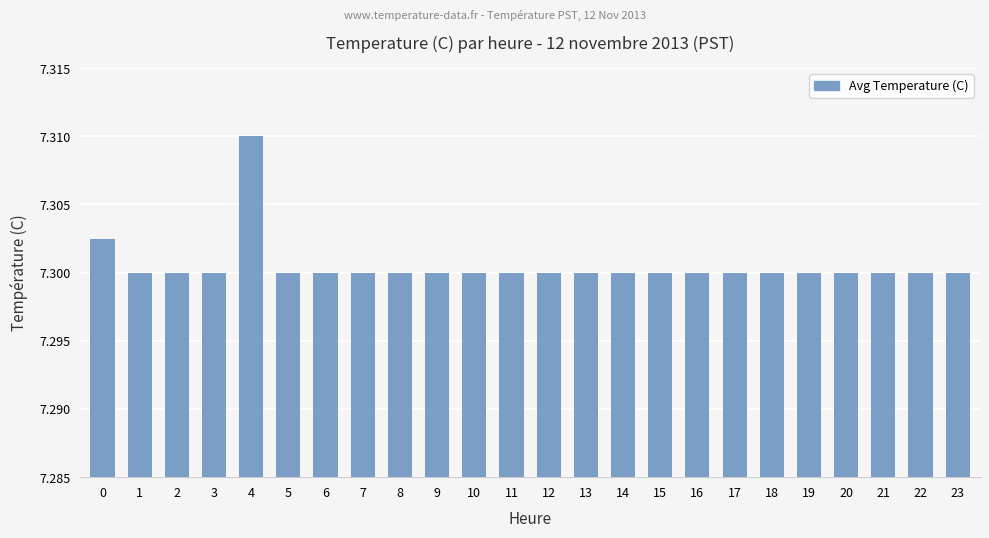

Approximately how many times larger is the value at 22 compared to 1?

1.0